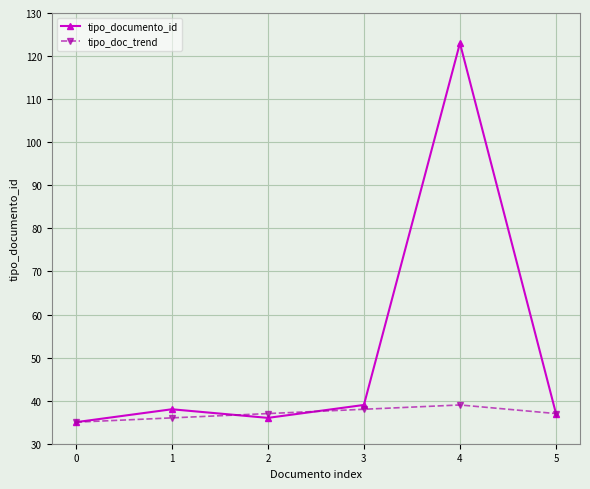

List the series in order of their peak value, highest first.

tipo_documento_id, tipo_doc_trend